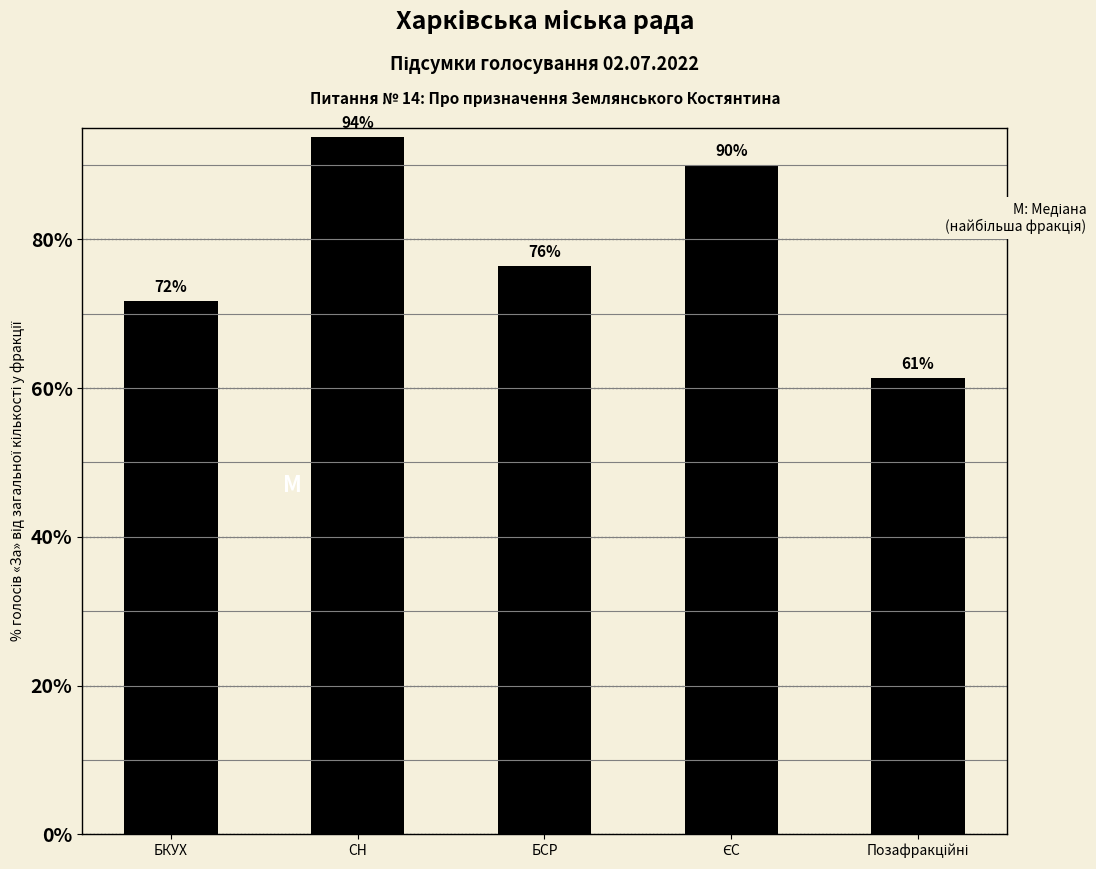

Is it true that the value at БКУХ is 71.7?

True